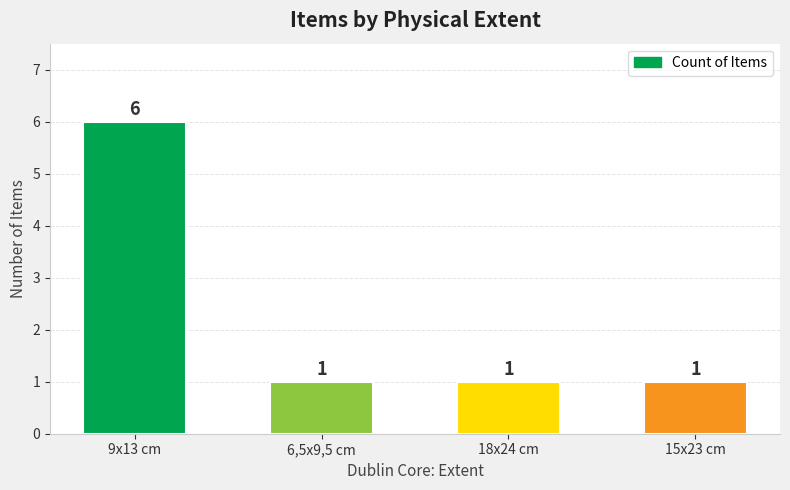

Reading left to right, extract all data points from this chart.

6	1	1	1